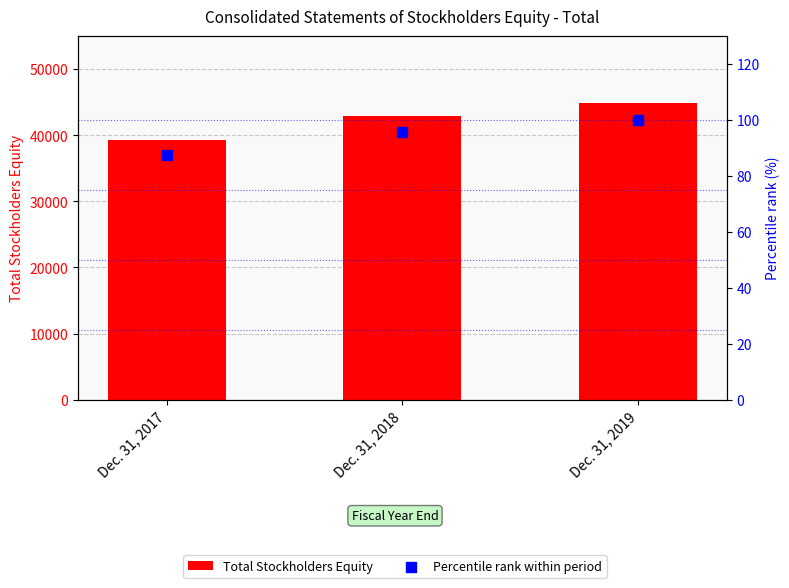

At how many categories does at least one series exceed 40355?

2